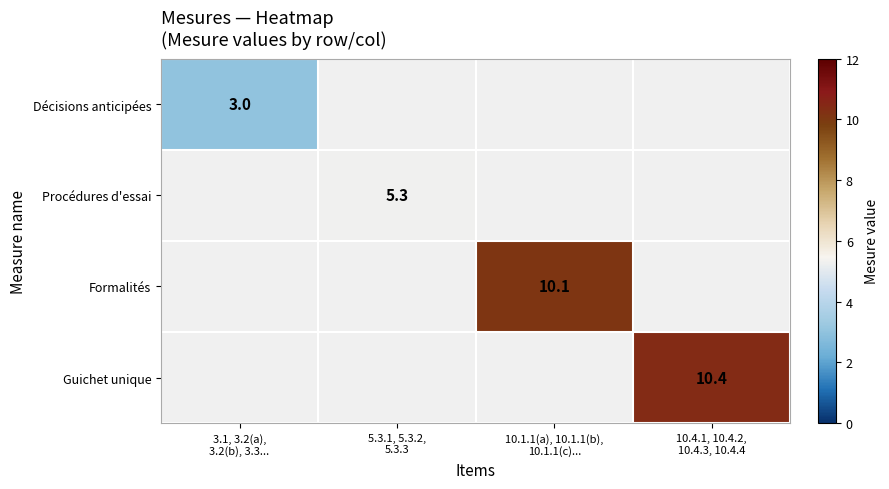

Is the value of Procédures d'essai at 3.1, 3.2(a), 3.2(b), 3.3... greater than the value of Décisions anticipées at 10.1.1(a), 10.1.1(b), 10.1.1(c)...?

No